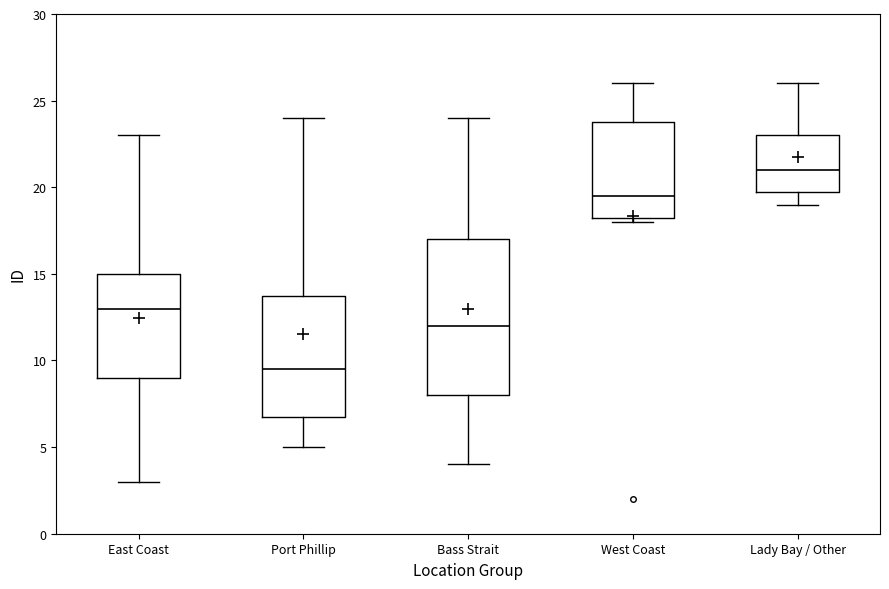

Reading left to right, transcribe this box plot: for each box, give where its median line is, the range the box spans, and where its two whiskers end, as read against the y-axis. The values are not printed on the chart, so give them approximately, as read against the axis.

East Coast: median 13.0, box 9.0 to 15.0, whiskers 3.0 to 23.0
Port Phillip: median 9.5, box 7.0 to 14.0, whiskers 5.0 to 24.0
Bass Strait: median 12.0, box 8.0 to 17.0, whiskers 4.0 to 24.0
West Coast: median 19.5, box 18.5 to 24.0, whiskers 18.0 to 26.0
Lady Bay / Other: median 21.0, box 20.0 to 23.0, whiskers 19.0 to 26.0